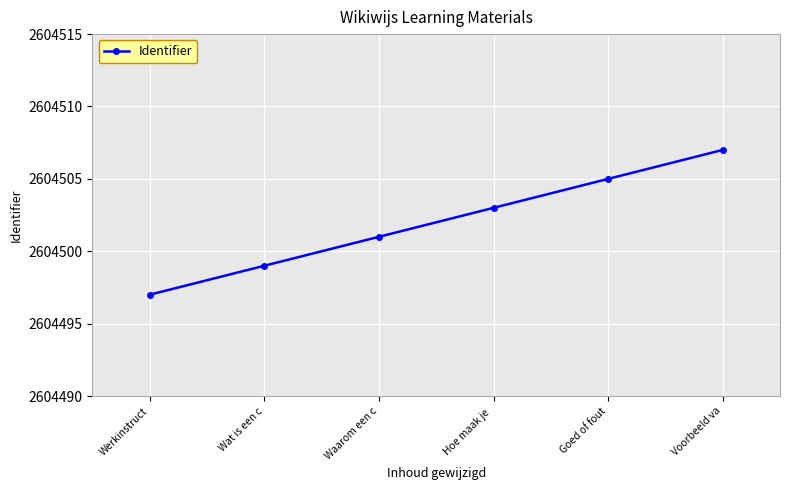

Reading right to left, what are all the values shown in this chart?

Voorbeeld va=2604507	Goed of fout=2604505	Hoe maak je =2604503	Waarom een c=2604501	Wat is een c=2604499	Werkinstruct=2604497